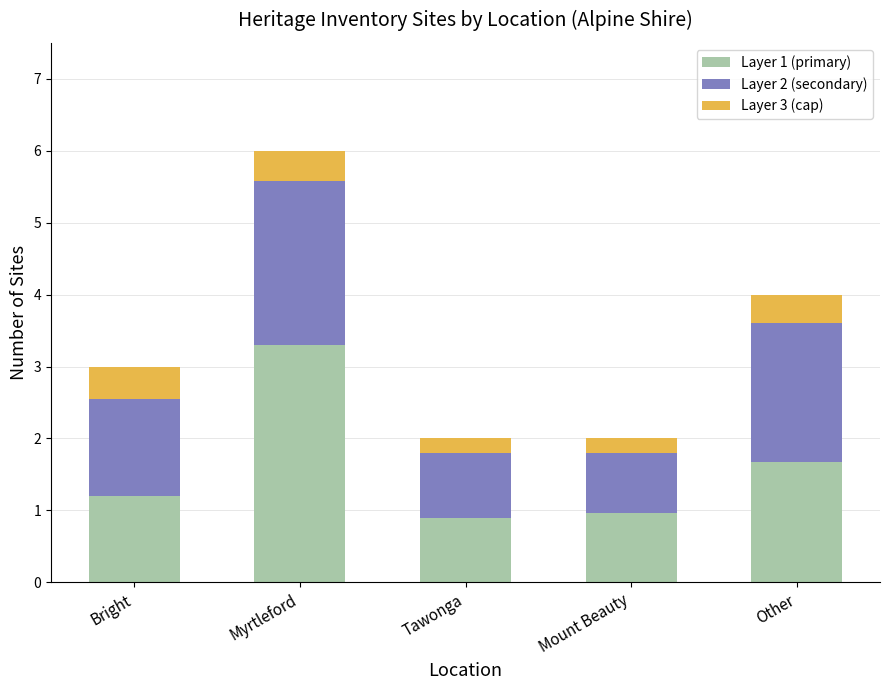

The value of Layer 1 (primary) at Bright is 1.9. True or false?

False